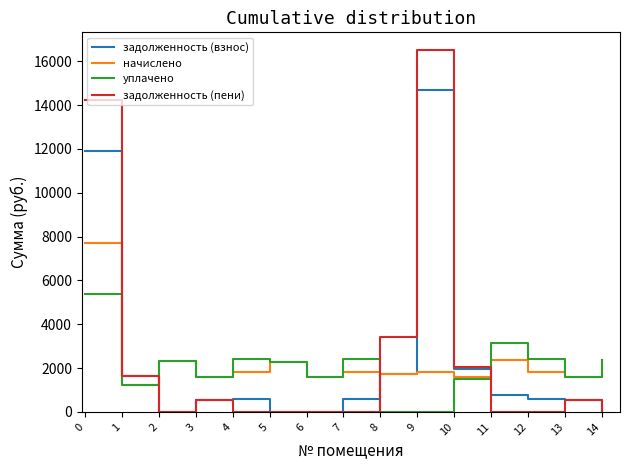

Between 0 and 2, which series saw the biggest shift?

задолженность (пени)